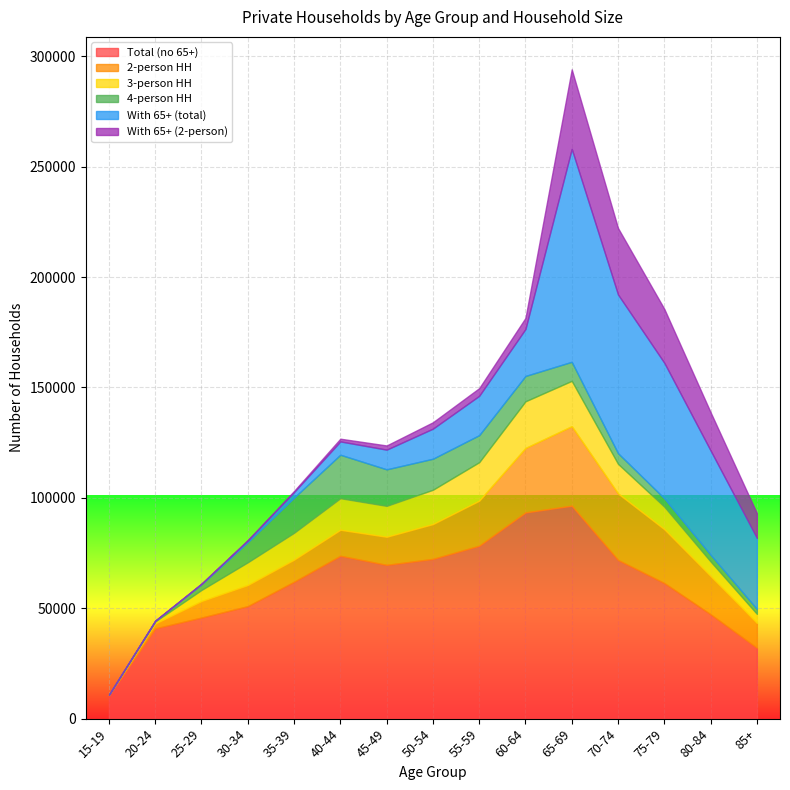

Which category has the lowest value in the Total (no 65+) series?

15-19